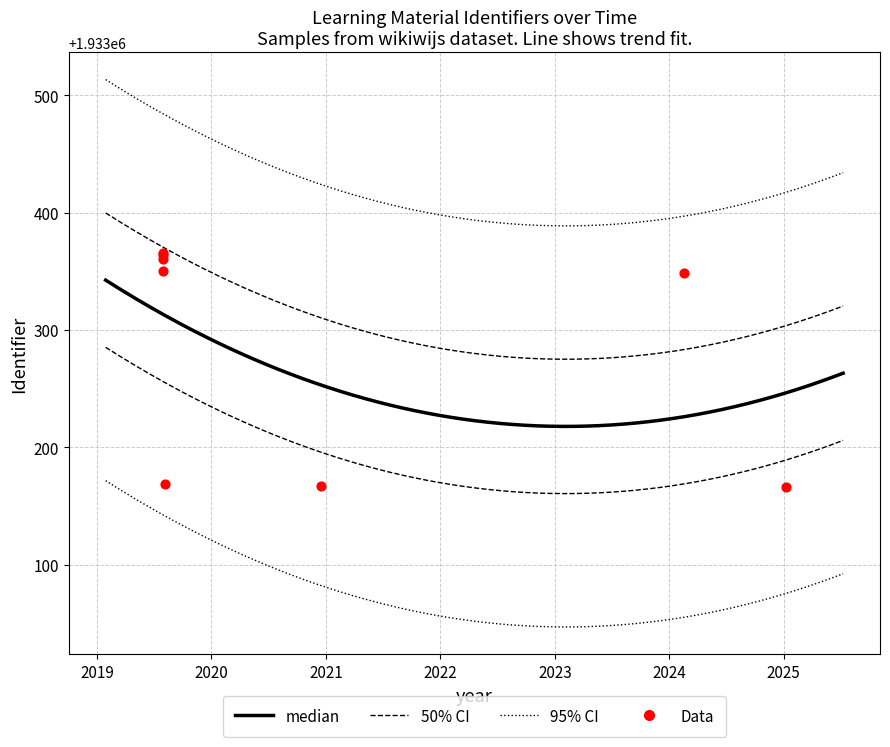

Between 2019-07-29 and 2020-12-14, which is larger?

2019-07-29